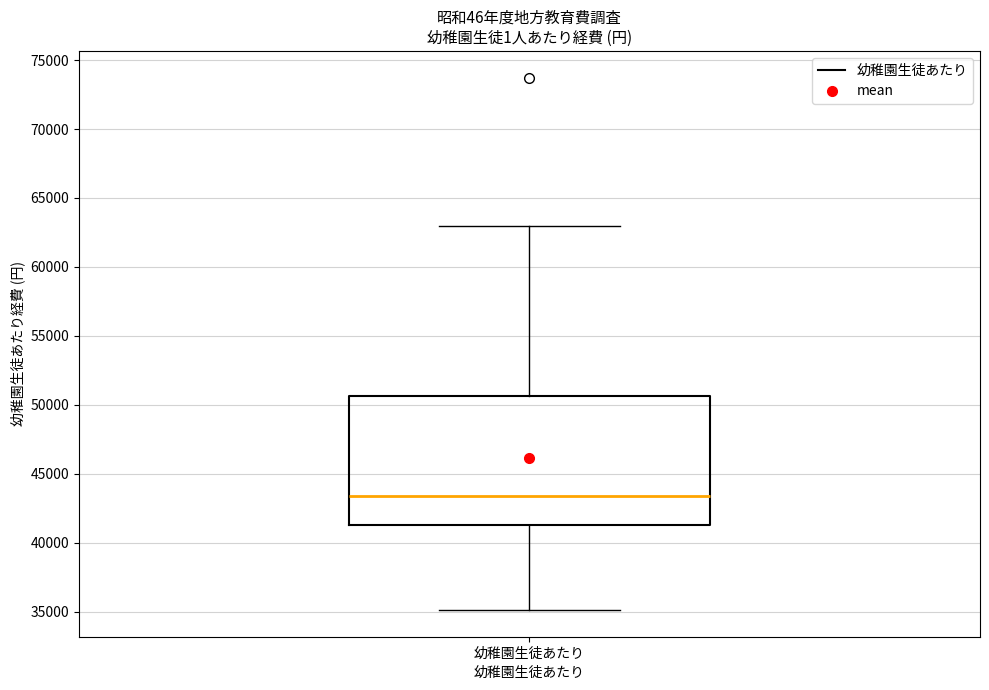

Where is the lower edge of the box for 幼稚園生徒あたり on the y-axis? The values are not printed on the chart, so give them approximately, as read against the axis.

41500